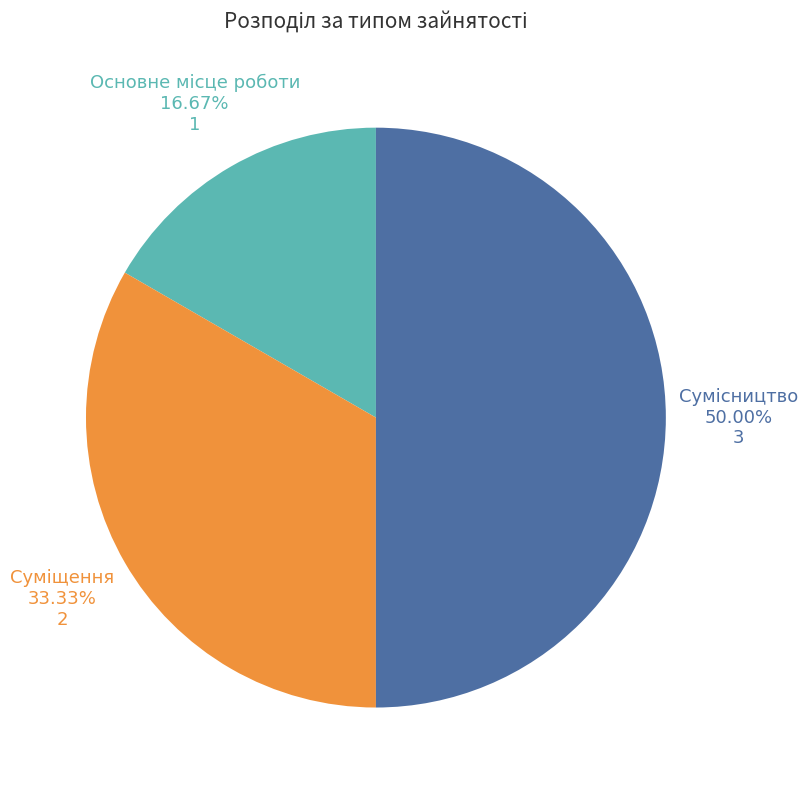

Rank the categories by value from highest to lowest.

Сумісництво, Суміщення, Основне місце роботи